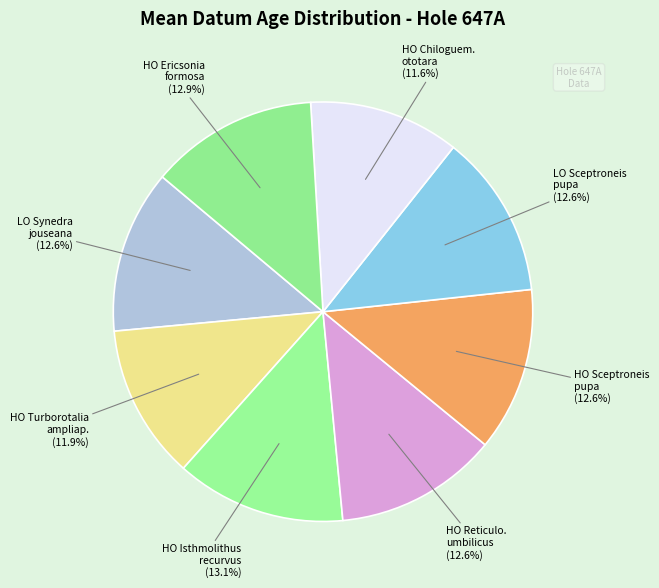

Combined, do HO Sceptroneis pupa and LO Synedra jouseana account for over 50%?

No